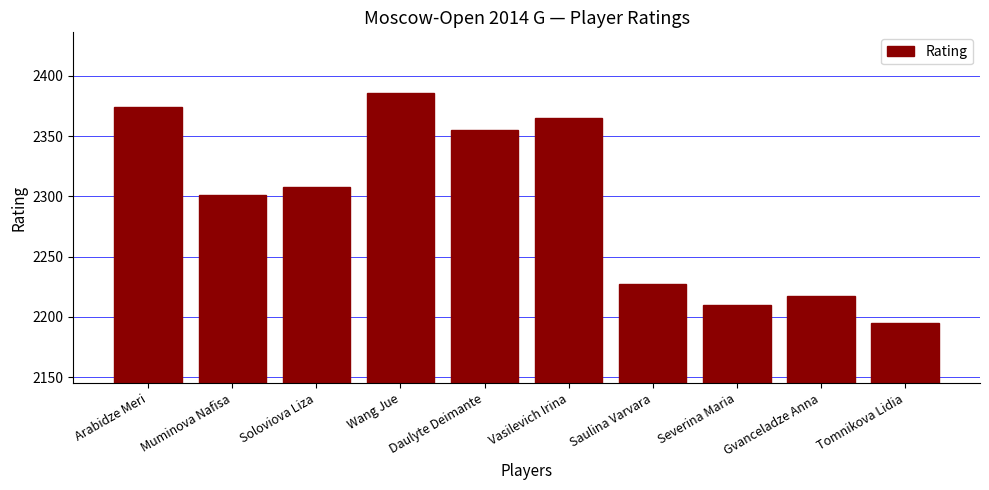

True or false: the data shows 1293 at Saulina Varvara.

False